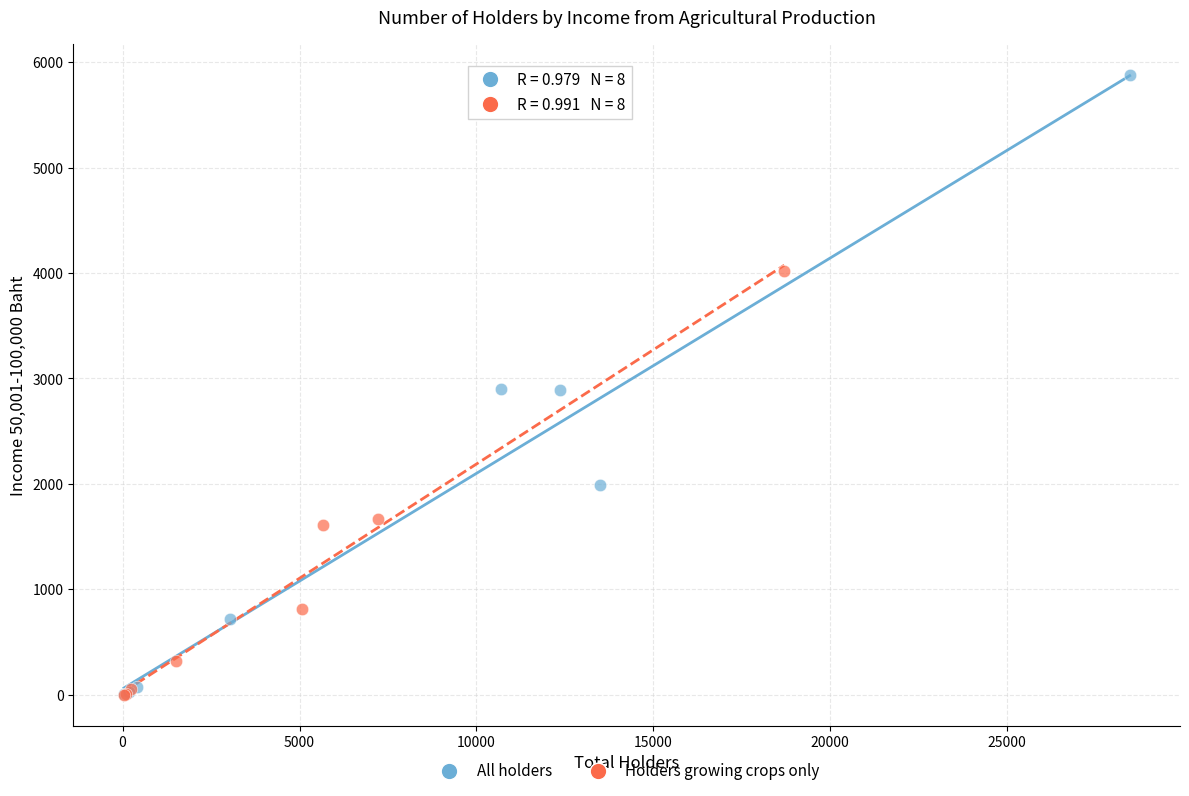

Which series has the widest spread of Y values?

All holders